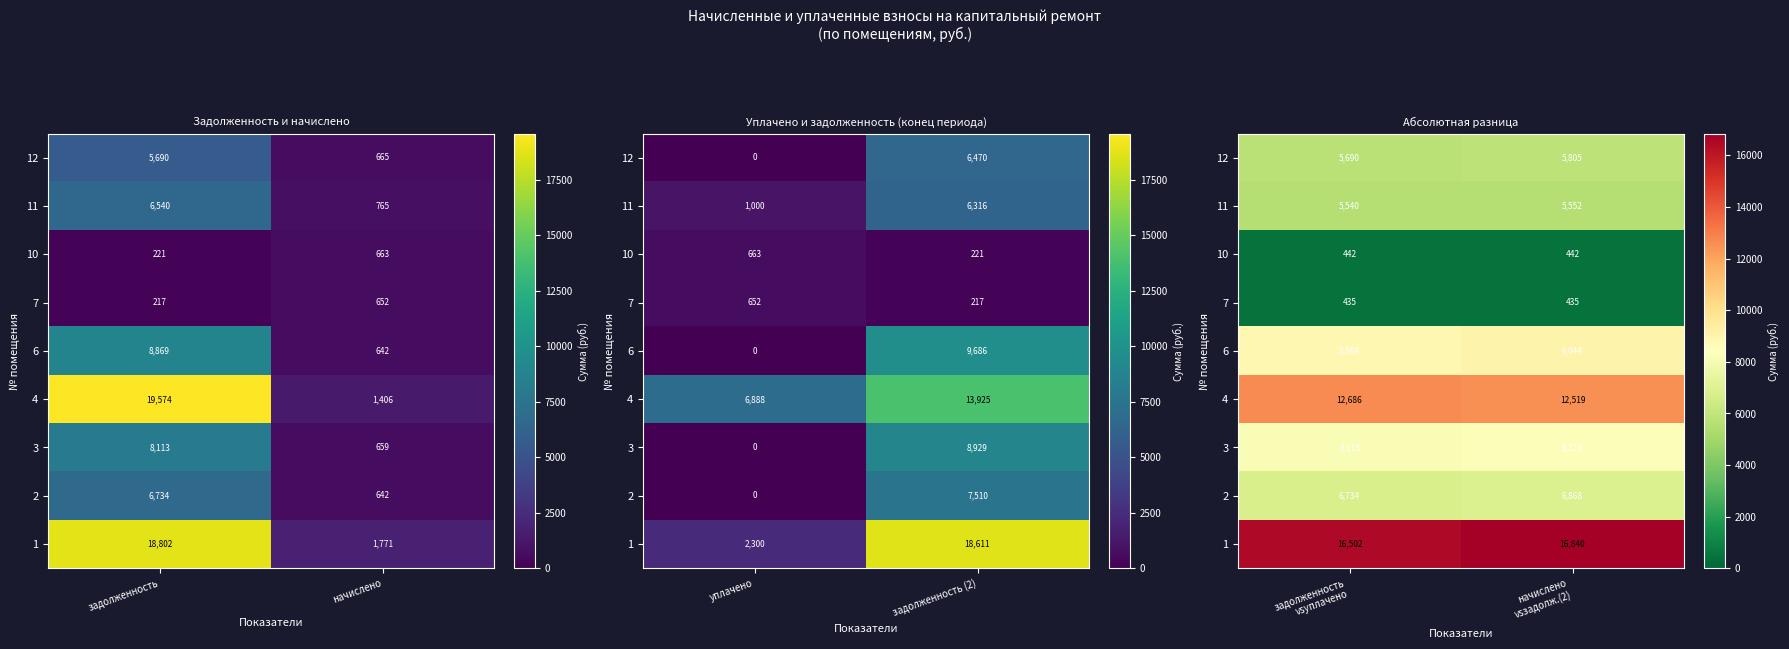

What is the approximate value of 7 at начислено vsзадолж.(2)?

434.9